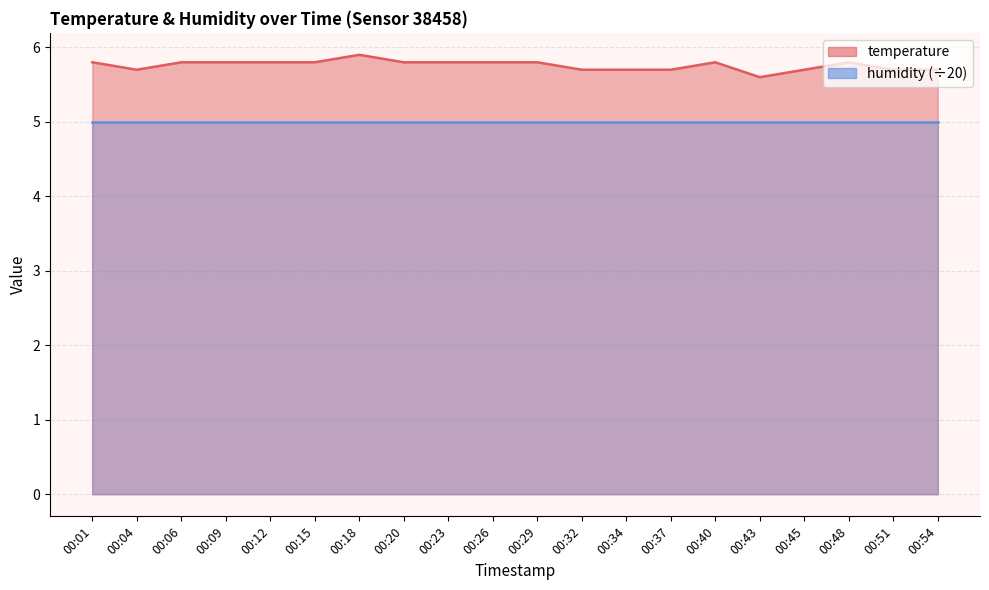

Approximately how many times larger is the value at 00:09 compared to 00:18?

1.0